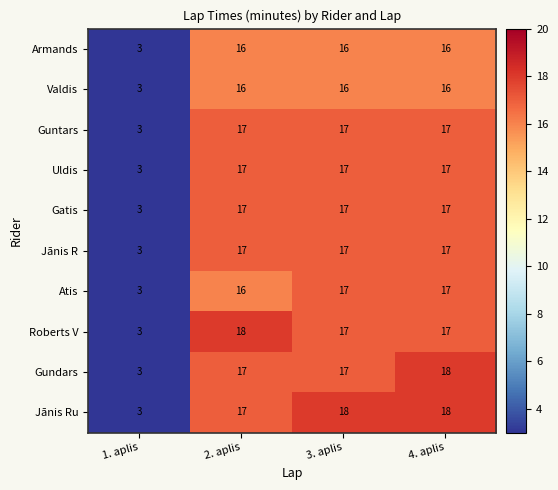

Which label corresponds to the smallest value in the chart?

1. aplis